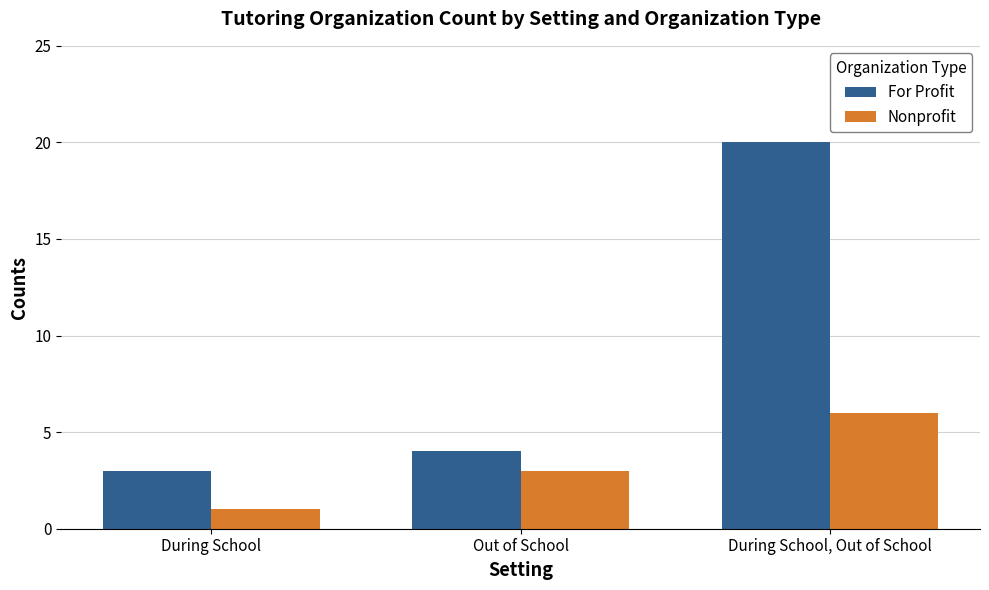

What is the value of the For Profit bar at the 2nd from the left?

4